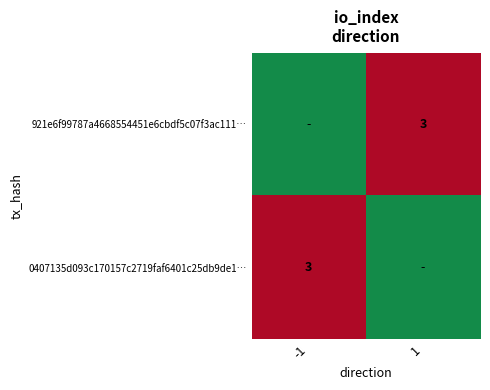

Which label corresponds to the largest value in the chart?

-1